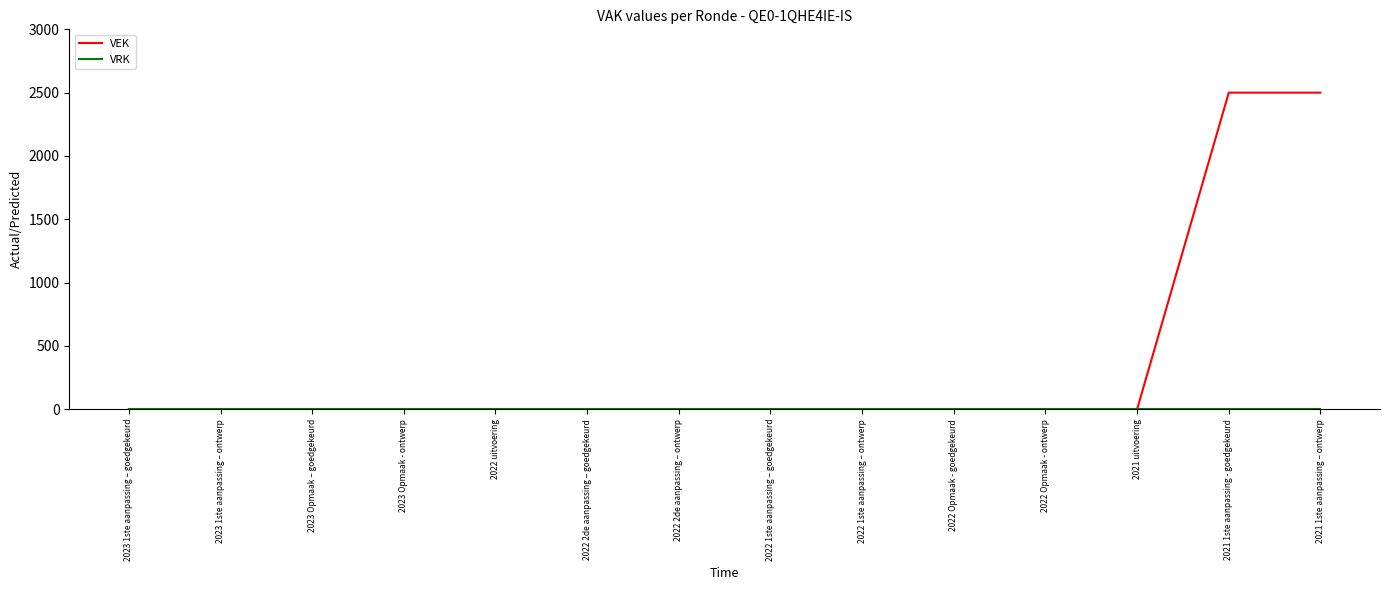

What position from the left is 2022 2de aanpassing – ontwerp?

7